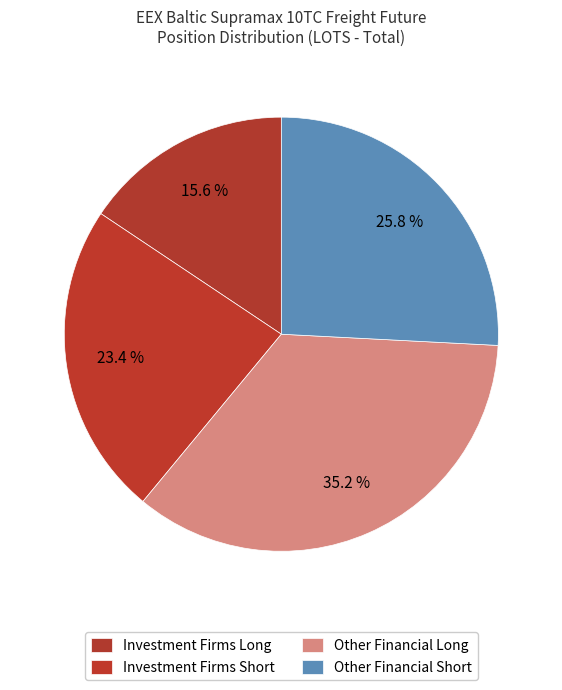

What percentage is the Investment Firms Short slice, to the nearest percent?

23%